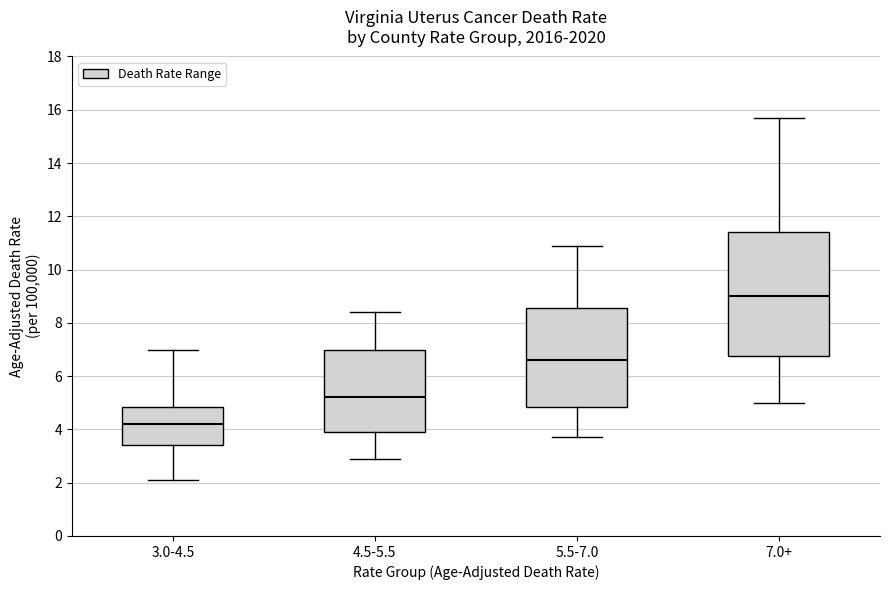

Reading left to right, read every box against the y-axis: the position of its median line, the range the box covers, and the ends of its whiskers. The values are not printed on the chart, so give them approximately, as read against the axis.

3.0-4.5: median 4.2, box 3.4 to 4.8, whiskers 2.2 to 7.0
4.5-5.5: median 5.2, box 4.0 to 7.0, whiskers 3.0 to 8.4
5.5-7.0: median 6.6, box 4.8 to 8.6, whiskers 3.8 to 11.0
7.0+: median 9.0, box 6.8 to 11.4, whiskers 5.0 to 15.8